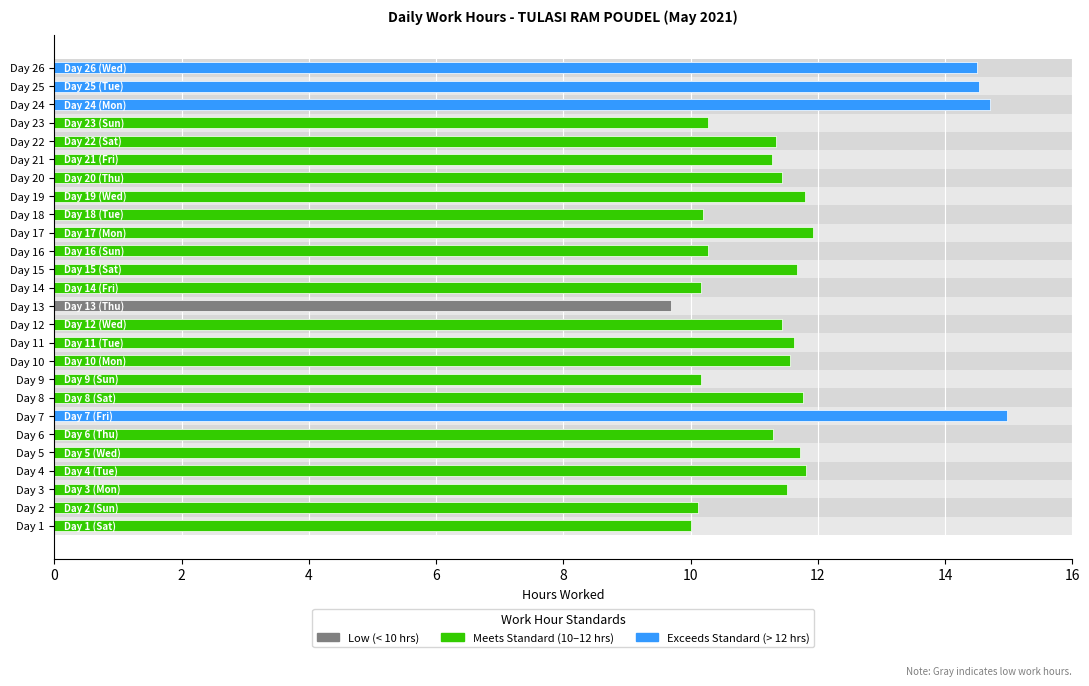

What is the minimum value shown in the chart?

9.7